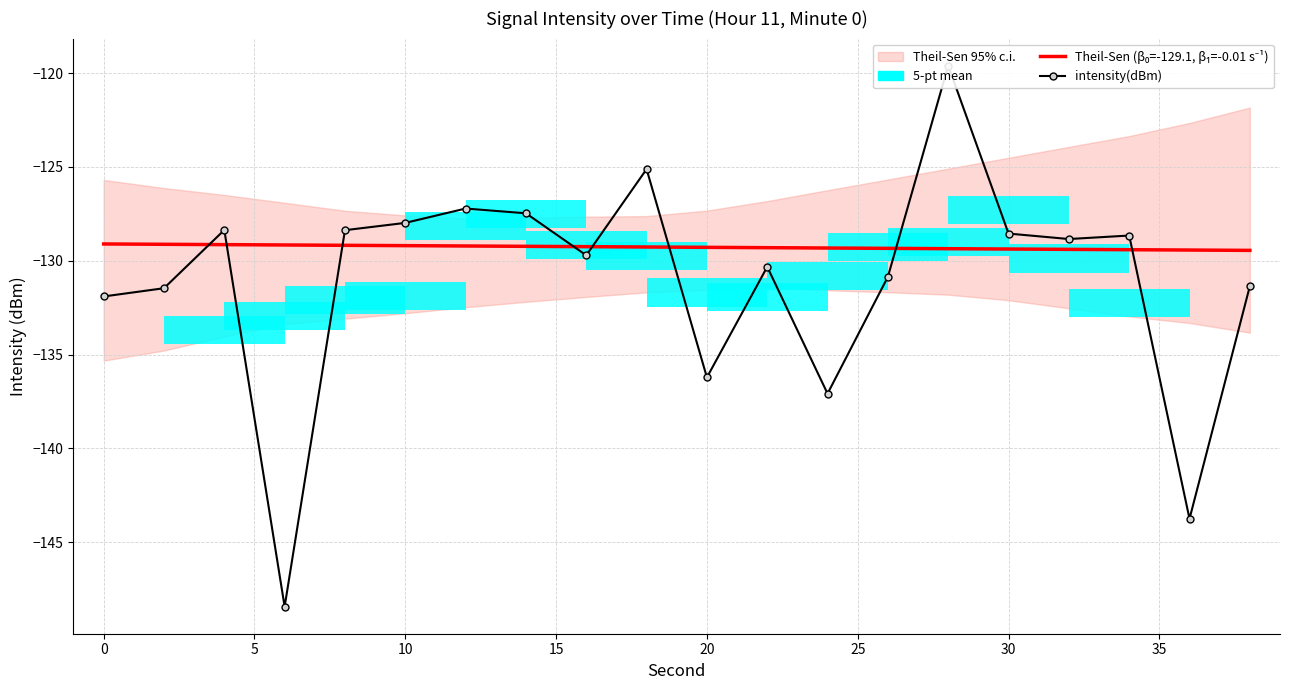

List the series in order of their overall mean, lowest first.

intensity(dBm), Theil-Sen (β₀=-129.1, β₁=-0.01 s⁻¹)